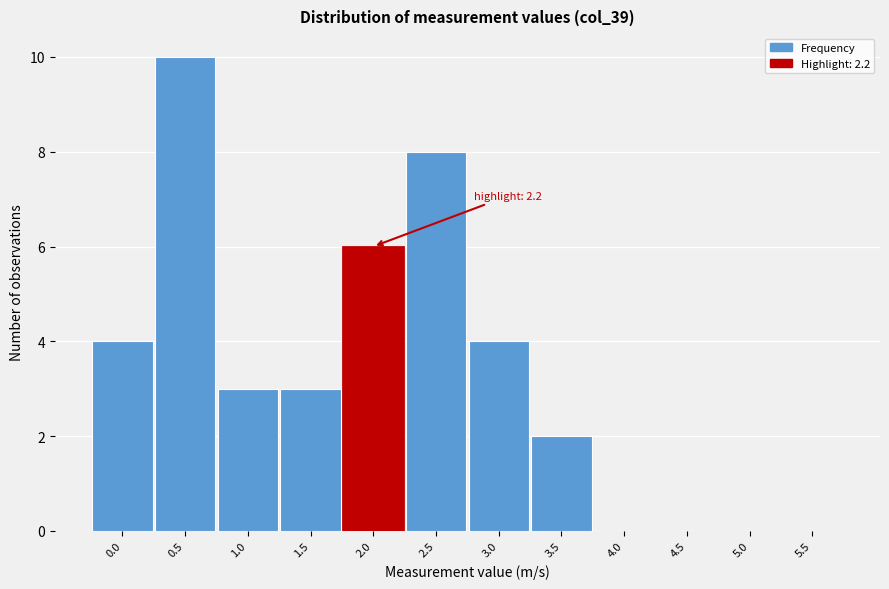

Reading right to left, list all the values displayed in this chart.

5.5=0	5.0=0	4.5=0	4.0=0	3.5=2	3.0=4	2.5=8	2.0=6	1.5=3	1.0=3	0.5=10	0.0=4